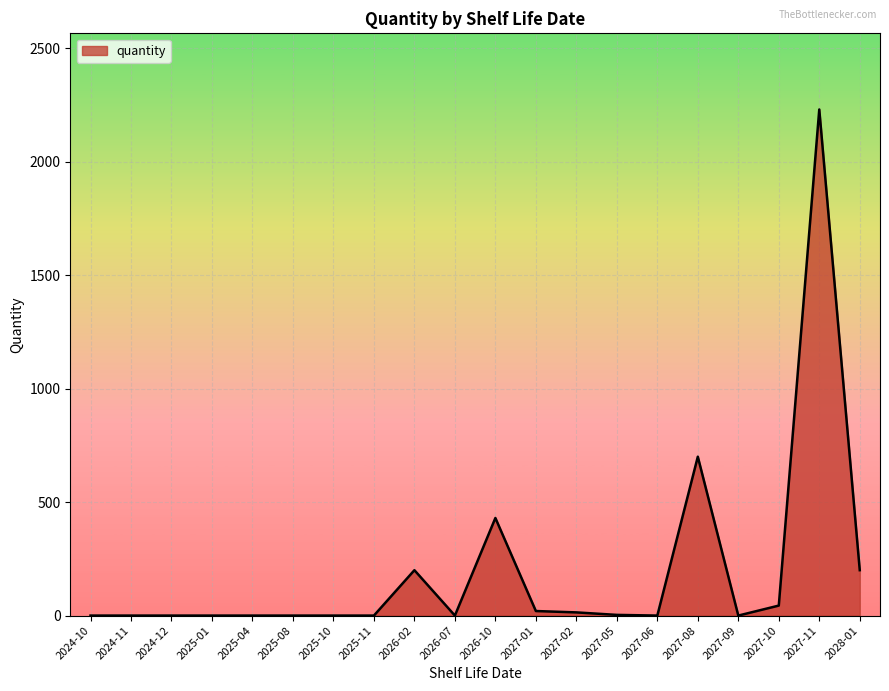

Where is the data nearest to the value 1115?

2027-08